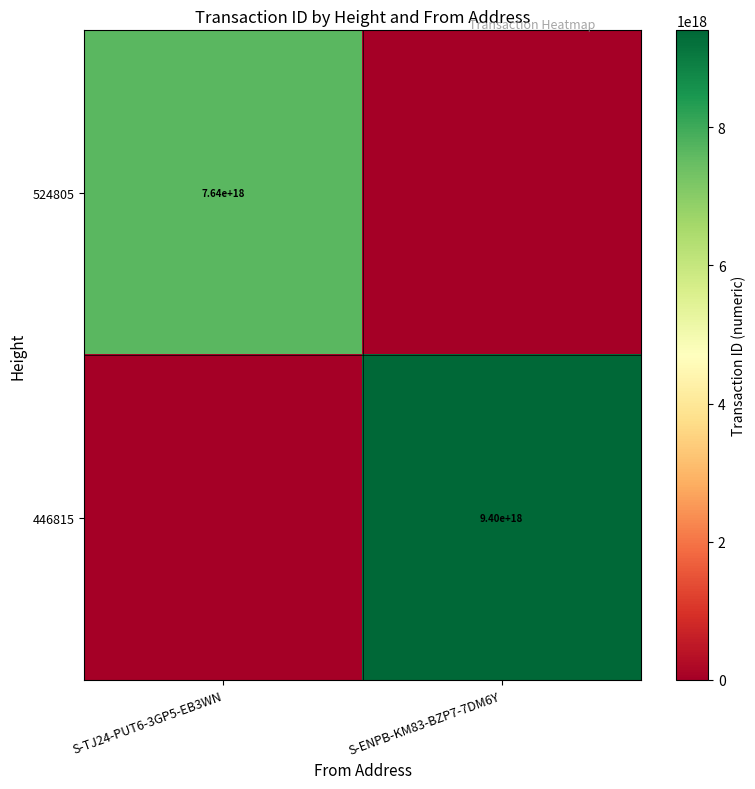

The value of 524805 at S-TJ24-PUT6-3GP5-EB3WN is 7640000000000000000. True or false?

True